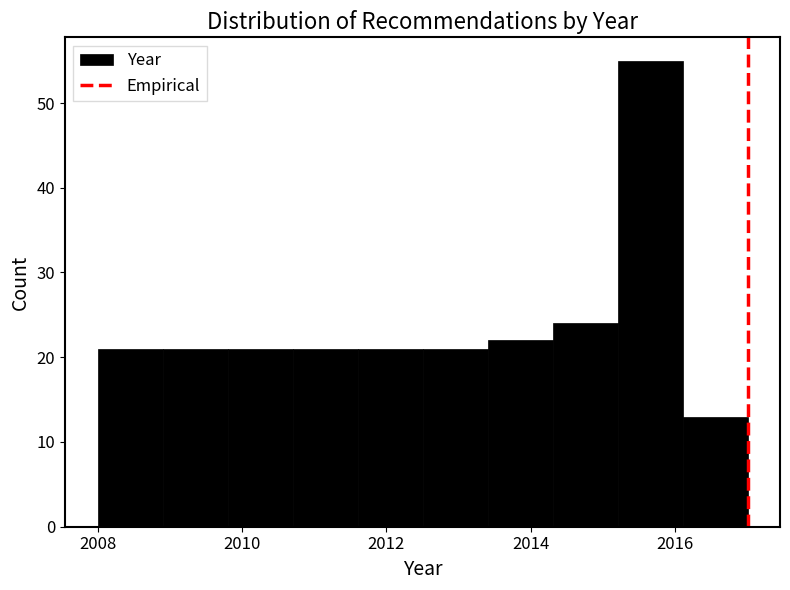

Reading left to right, list every bar in this chart as the range it spans on the x-axis followed by its height. Neither the bar edges nor the heights are printed on the chart, so give them approximately, as read against the axes.

2008.0 to 2008.9: 21
2008.9 to 2009.8: 21
2009.8 to 2010.7: 21
2010.7 to 2011.6: 21
2011.6 to 2012.5: 21
2012.5 to 2013.4: 21
2013.4 to 2014.3: 22
2014.3 to 2015.2: 24
2015.2 to 2016.1: 55
2016.1 to 2017.0: 13